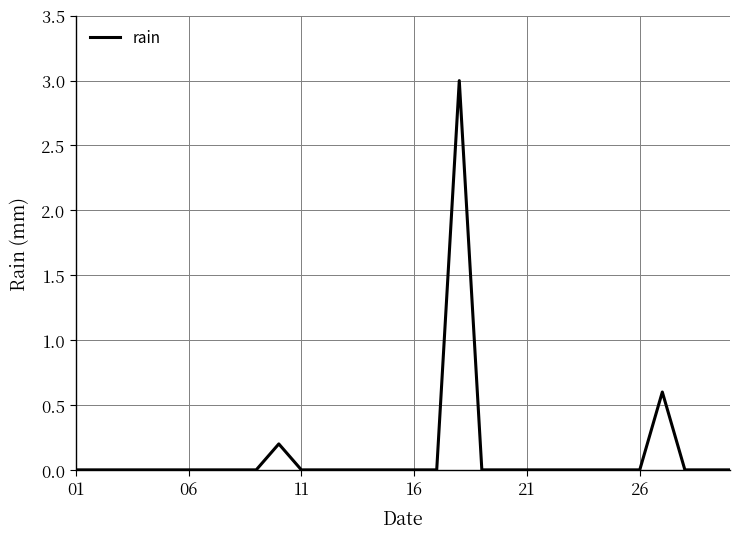

What is the greatest value displayed?

3.0